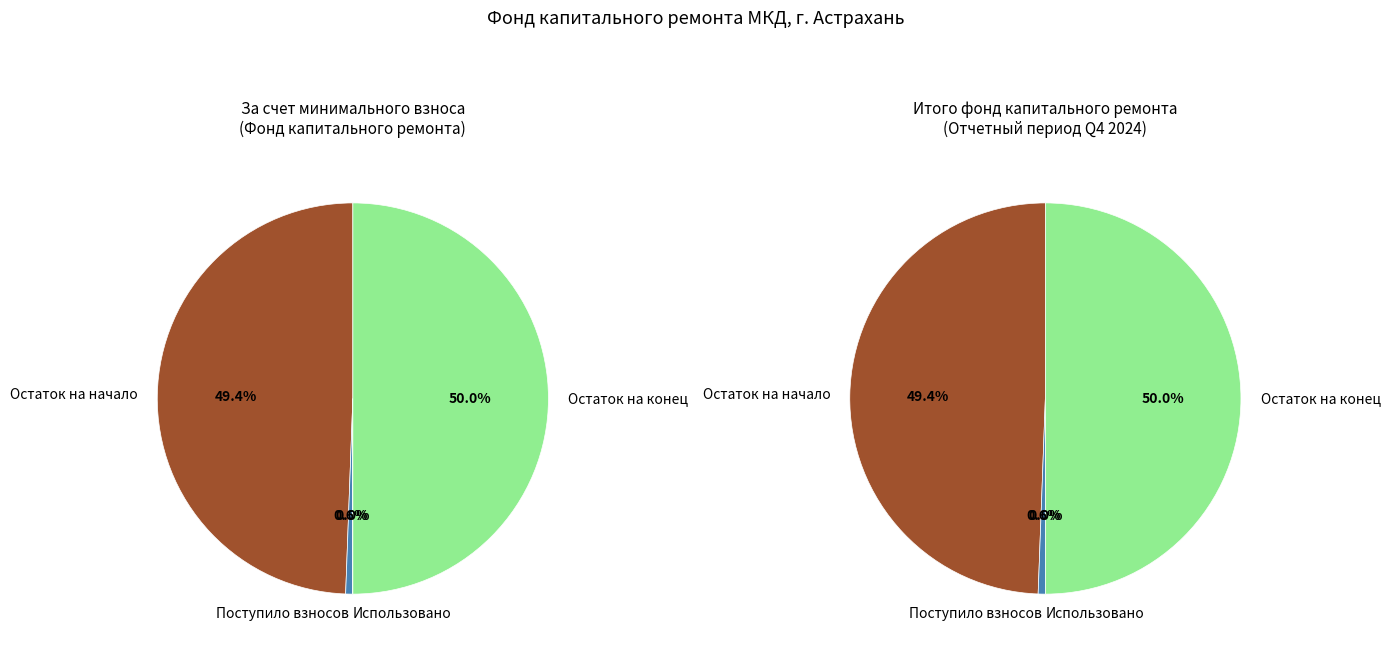

Does Использовано represent more than half of the total?

No